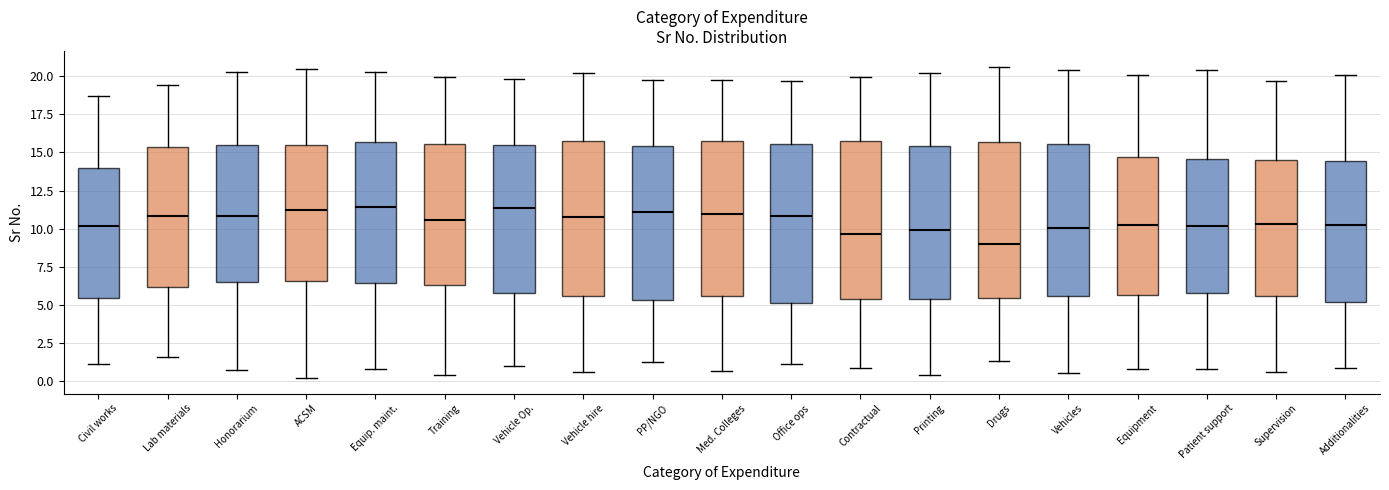

Reading left to right, read every box against the y-axis: the position of its median line, the range the box covers, and the ends of its whiskers. The values are not printed on the chart, so give them approximately, as read against the axis.

Civil works: median 10.0, box 5.5 to 14.0, whiskers 1.0 to 18.5
Lab materials: median 11.0, box 6.0 to 15.5, whiskers 1.5 to 19.5
Honorarium: median 11.0, box 6.5 to 15.5, whiskers 0.5 to 20.5
ACSM: median 11.0, box 6.5 to 15.5, whiskers 0.0 to 20.5
Equip. maint.: median 11.5, box 6.5 to 15.5, whiskers 1.0 to 20.5
Training: median 10.5, box 6.5 to 15.5, whiskers 0.5 to 20.0
Vehicle Op.: median 11.5, box 6.0 to 15.5, whiskers 1.0 to 20.0
Vehicle hire: median 11.0, box 5.5 to 15.5, whiskers 0.5 to 20.0
PP/NGO: median 11.0, box 5.5 to 15.5, whiskers 1.5 to 20.0
Med. Colleges: median 11.0, box 5.5 to 15.5, whiskers 0.5 to 19.5
Office ops: median 11.0, box 5.0 to 15.5, whiskers 1.0 to 19.5
Contractual: median 9.5, box 5.5 to 15.5, whiskers 1.0 to 20.0
Printing: median 10.0, box 5.5 to 15.5, whiskers 0.5 to 20.0
Drugs: median 9.0, box 5.5 to 15.5, whiskers 1.5 to 20.5
Vehicles: median 10.0, box 5.5 to 15.5, whiskers 0.5 to 20.5
Equipment: median 10.0, box 5.5 to 14.5, whiskers 1.0 to 20.0
Patient support: median 10.0, box 6.0 to 14.5, whiskers 1.0 to 20.5
Supervision: median 10.5, box 5.5 to 14.5, whiskers 0.5 to 19.5
Additionalities: median 10.5, box 5.0 to 14.5, whiskers 1.0 to 20.0